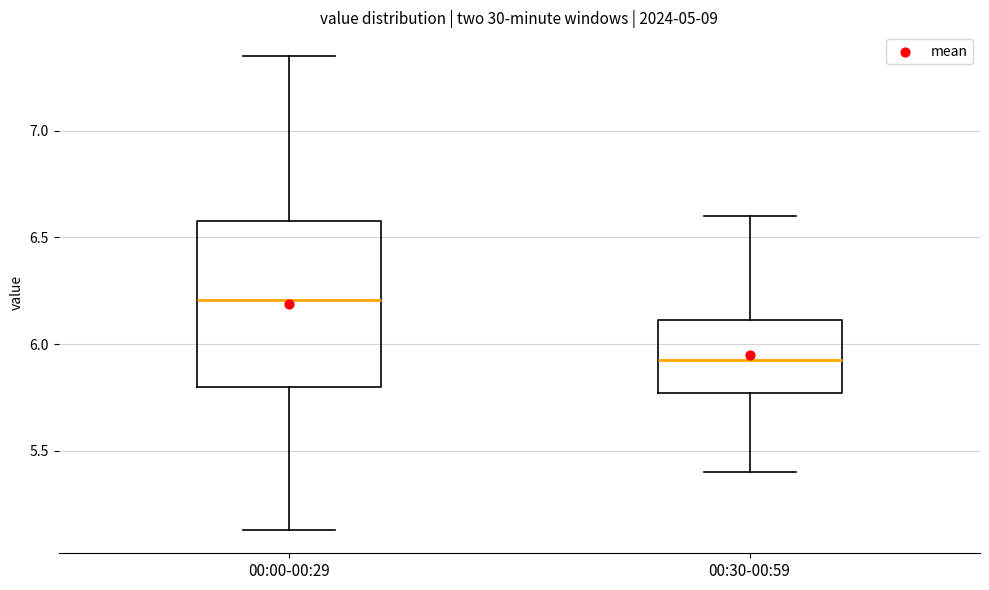

Where does the median line of the box for 00:00-00:29 sit on the y-axis? The values are not printed on the chart, so give them approximately, as read against the axis.

6.20